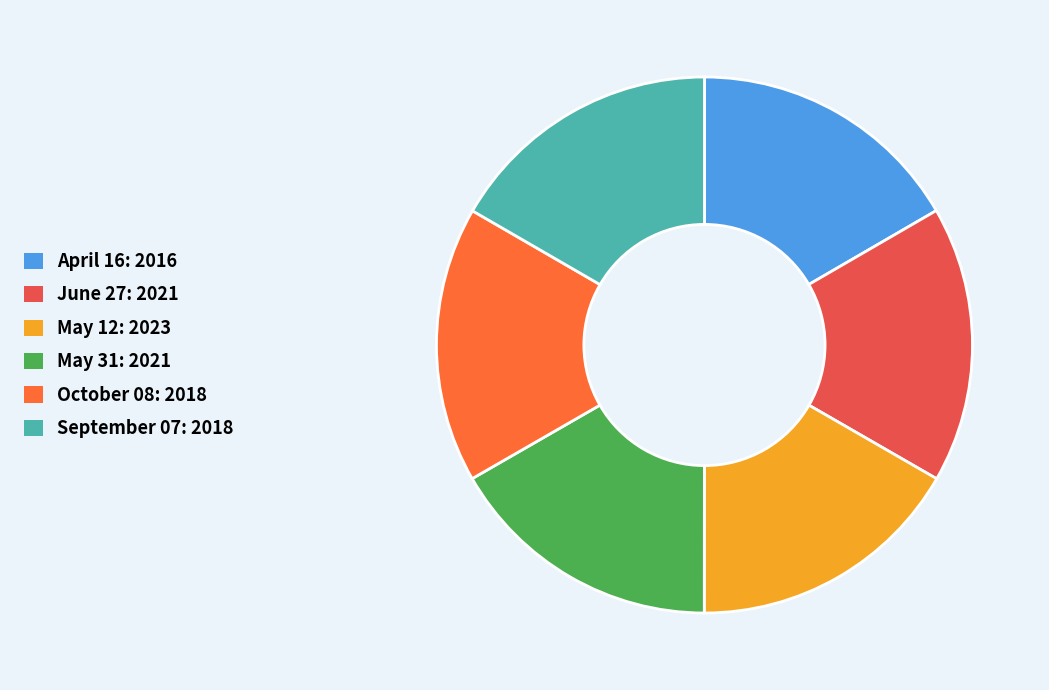

How many slices are in this pie chart?

6